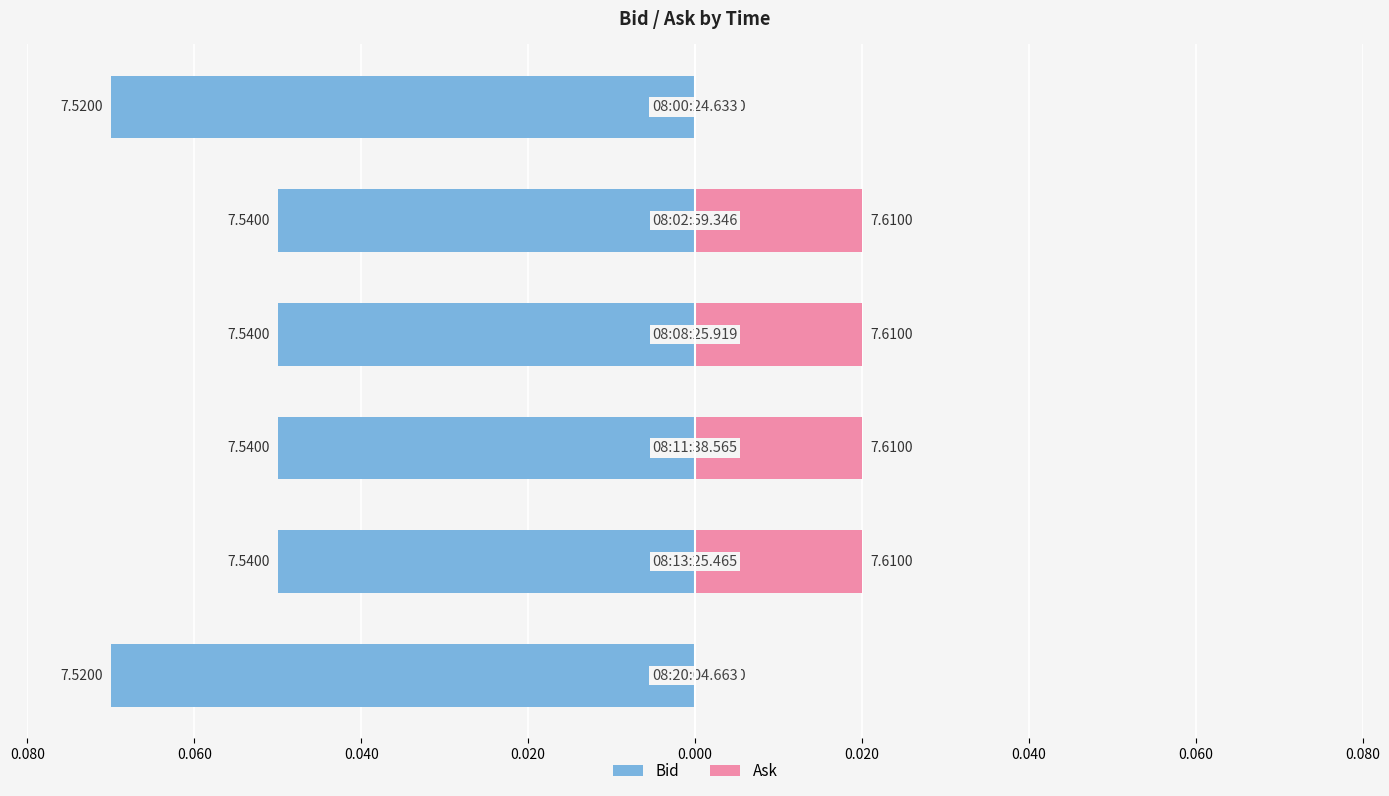

Reading right to left, transcribe all the data shown in this chart.

Bid: 0.020=-0.1	0.000=-0.0	0.020=-0.0	0.040=-0.0	0.060=-0.0	0.080=-0.1
Ask: 0.020=0.0	0.000=0.0	0.020=0.0	0.040=0.0	0.060=0.0	0.080=0.0